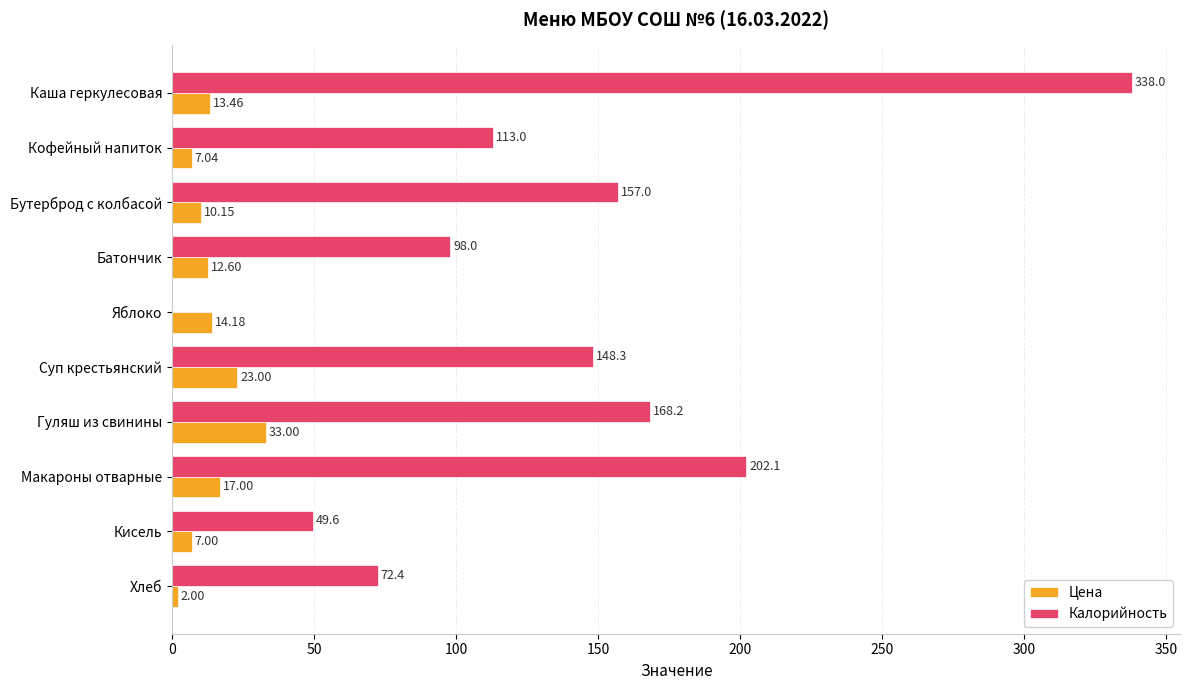

What are all the series names shown in the legend?

Цена, Калорийность